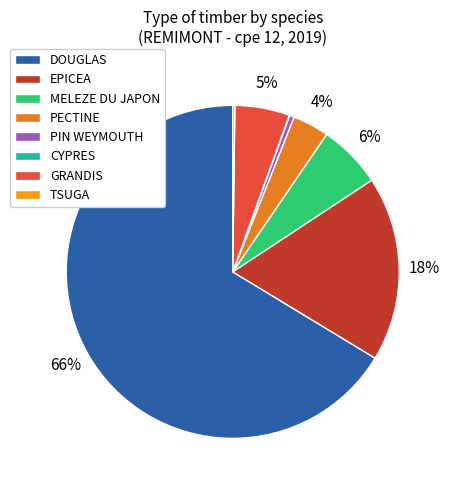

Combined, what portion of the pie is TSUGA and CYPRES?

0.3%